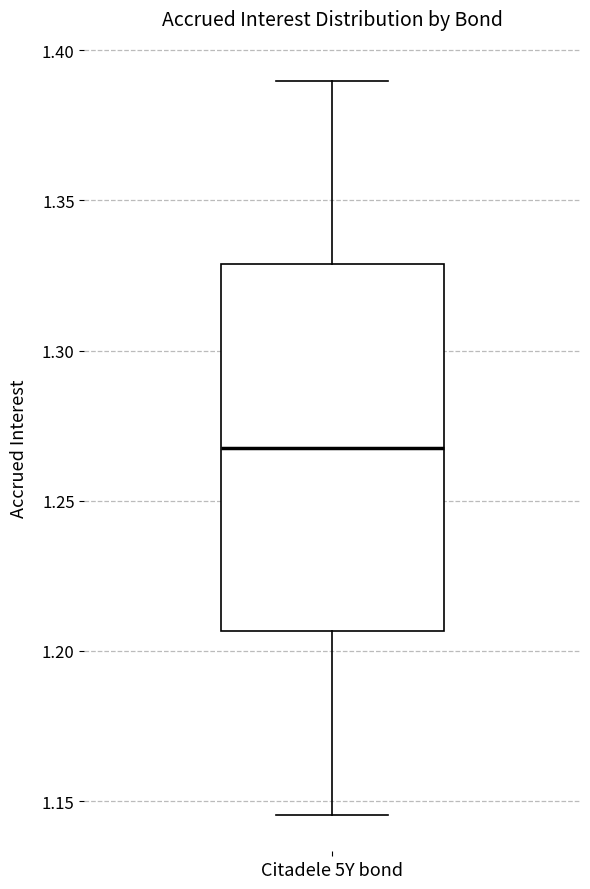

Read this box plot against the y-axis: the position of the median line, the range covered by the box, and the ends of both whiskers. The values are not printed on the chart, so give them approximately, as read against the axis.

median 1.270, box 1.205 to 1.330, whiskers 1.145 to 1.390